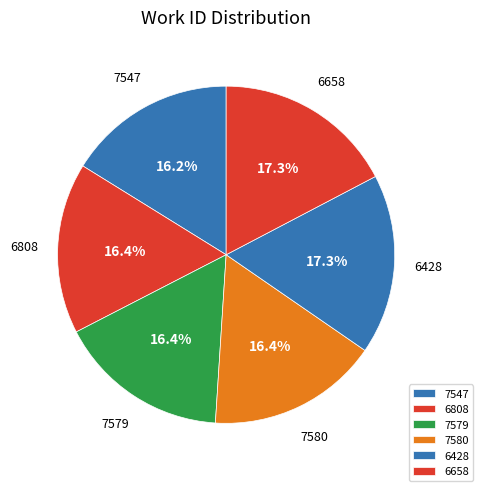

Is there any slice that represents more than half of the pie?

No